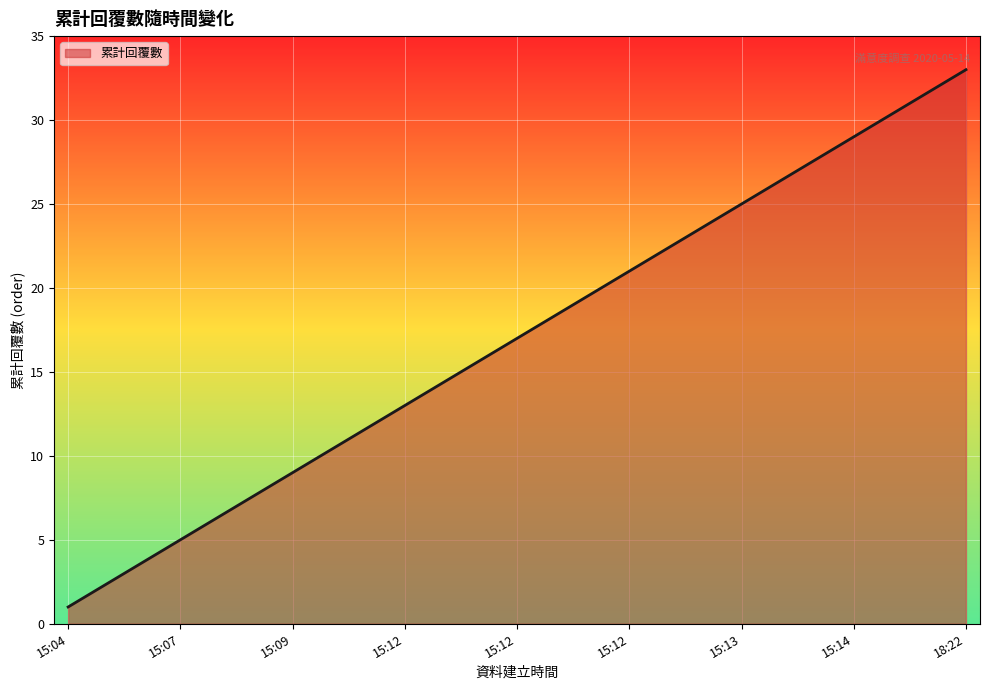

What is the difference between the maximum and minimum values?

32